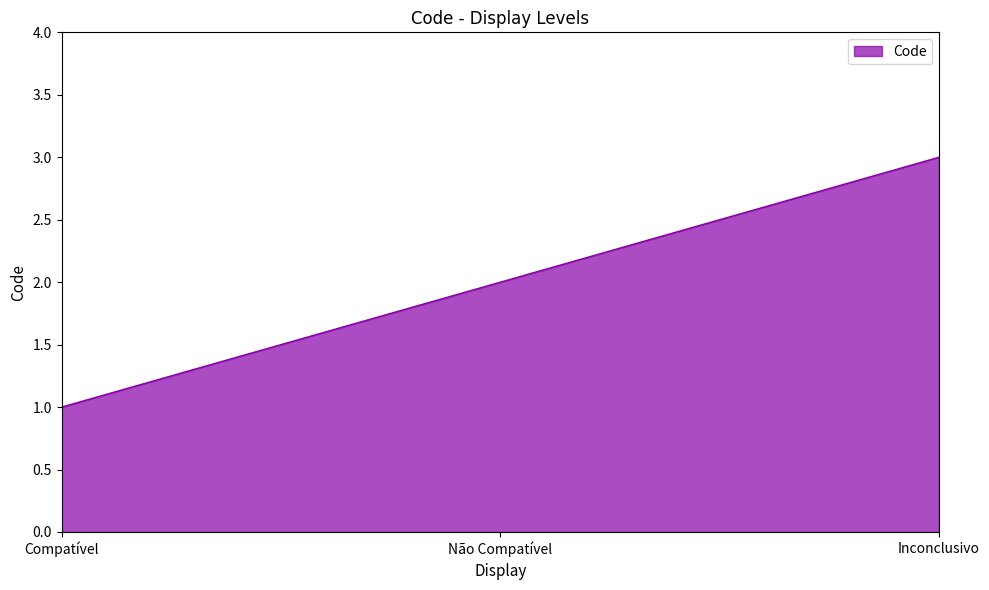

What is the average value?

2